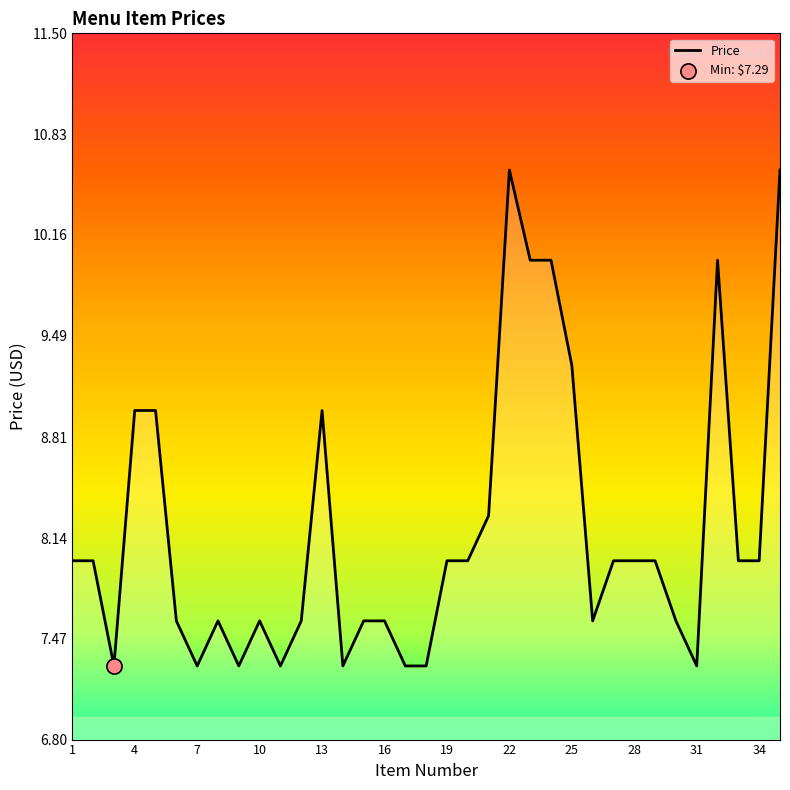

What is the maximum value shown in the chart?

10.6